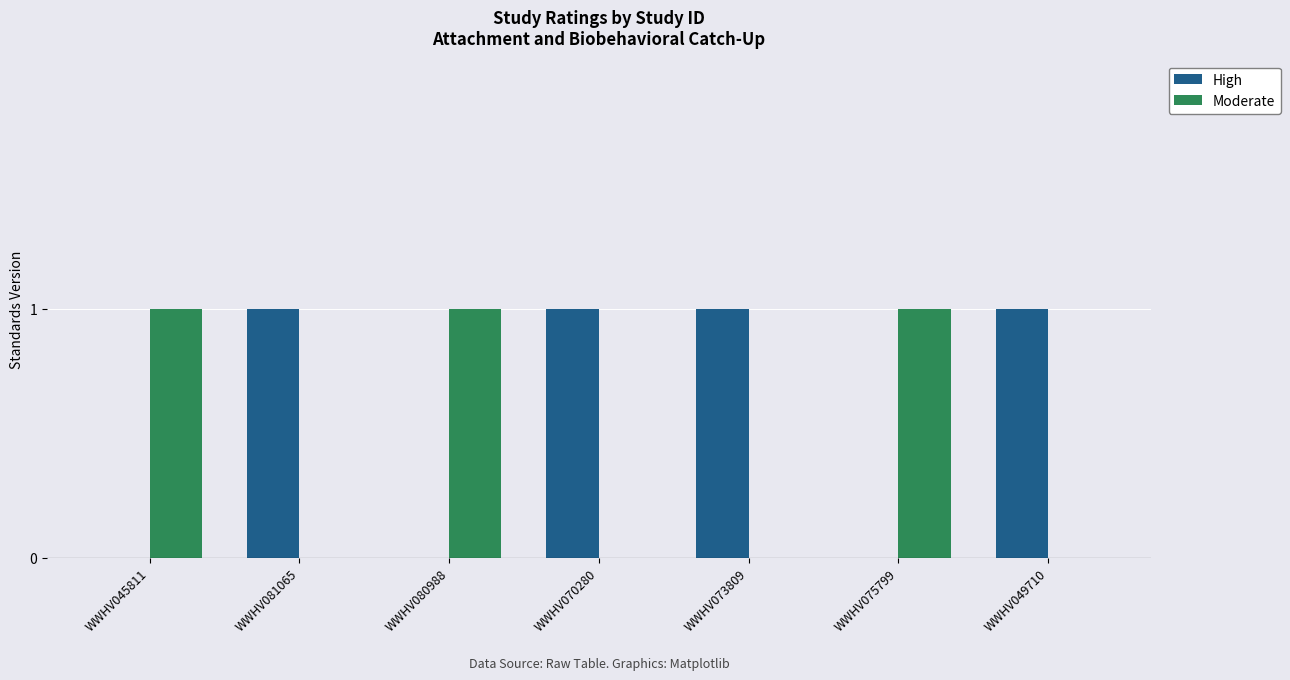

The value of Moderate at WWHV075799 is 2. True or false?

False